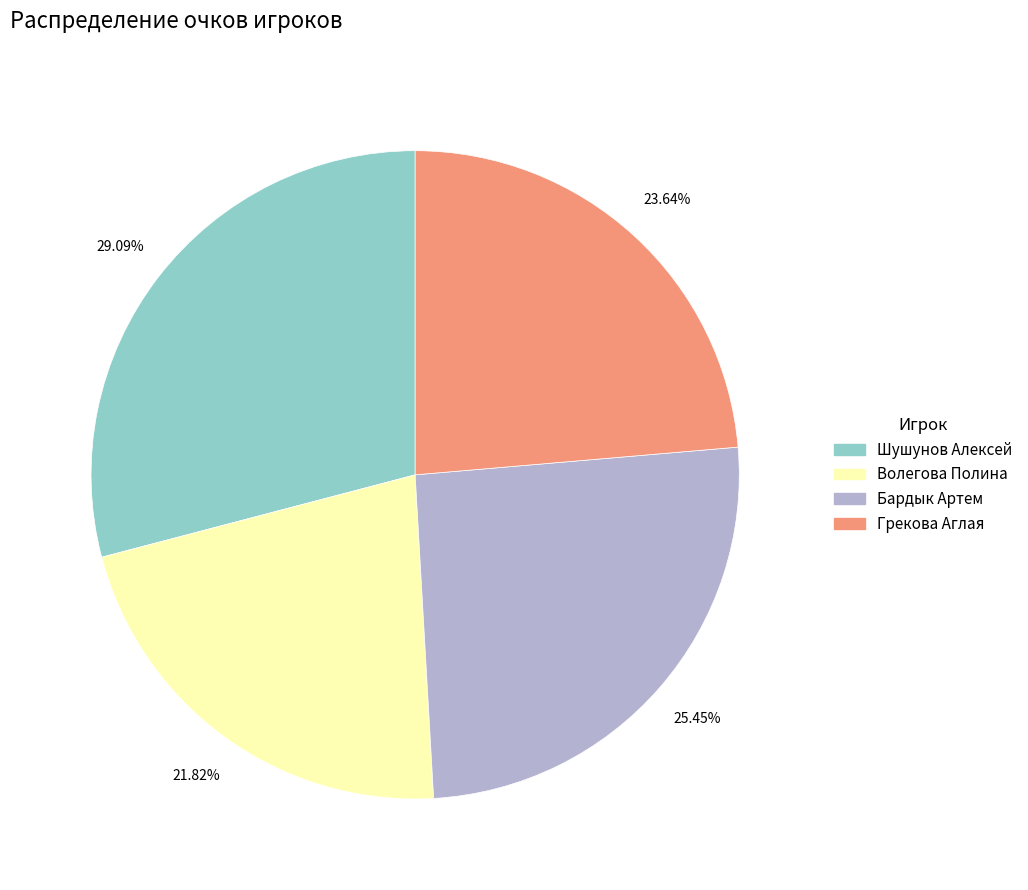

What is the largest slice in the pie chart?

Шушунов Алексей